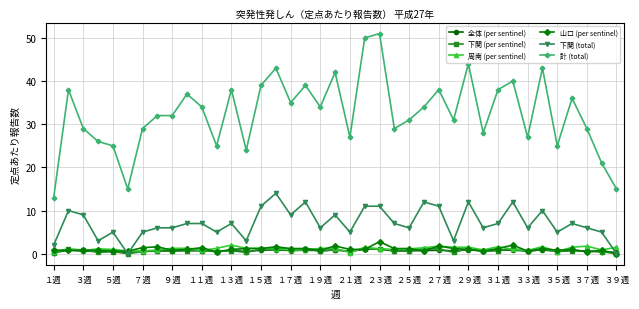

Which series has the largest range (max minus min)?

計 (total)